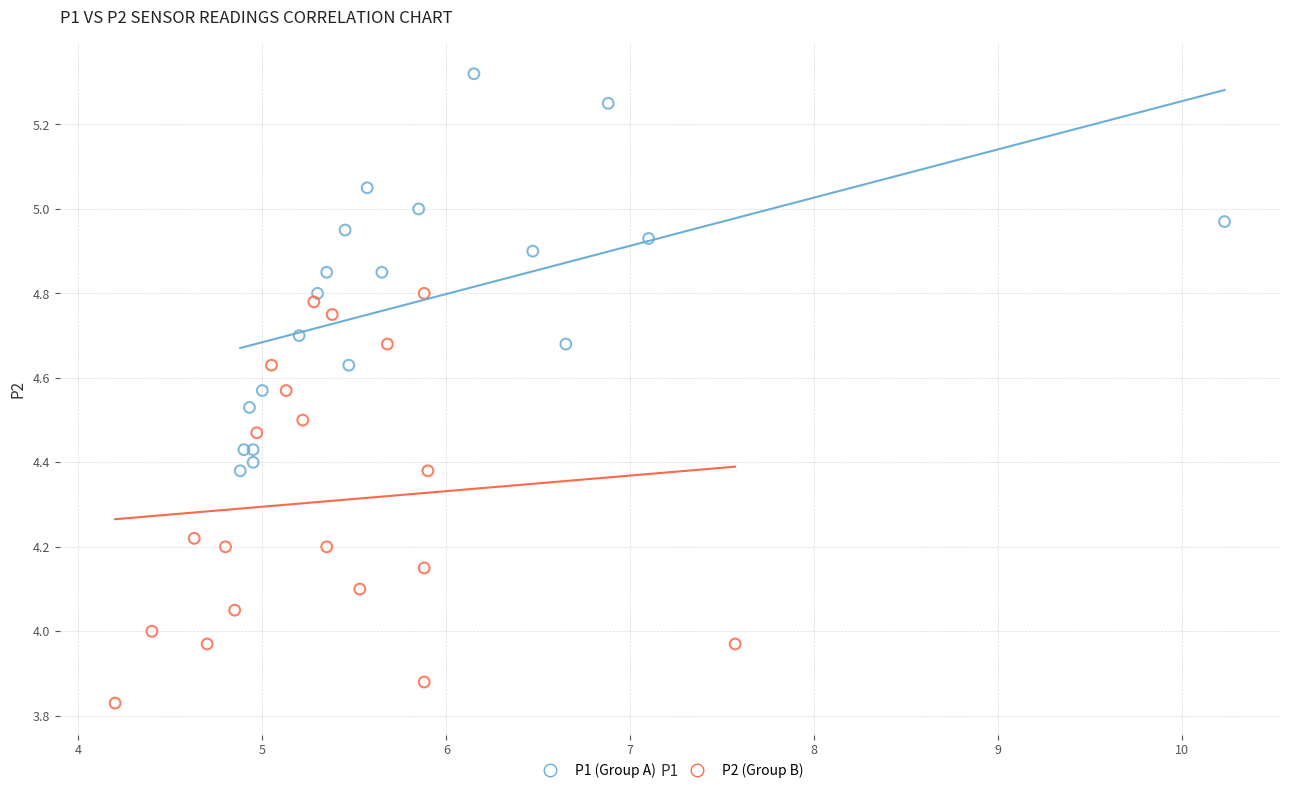

Which series reaches the minimum Y coordinate?

P2 (Group B)